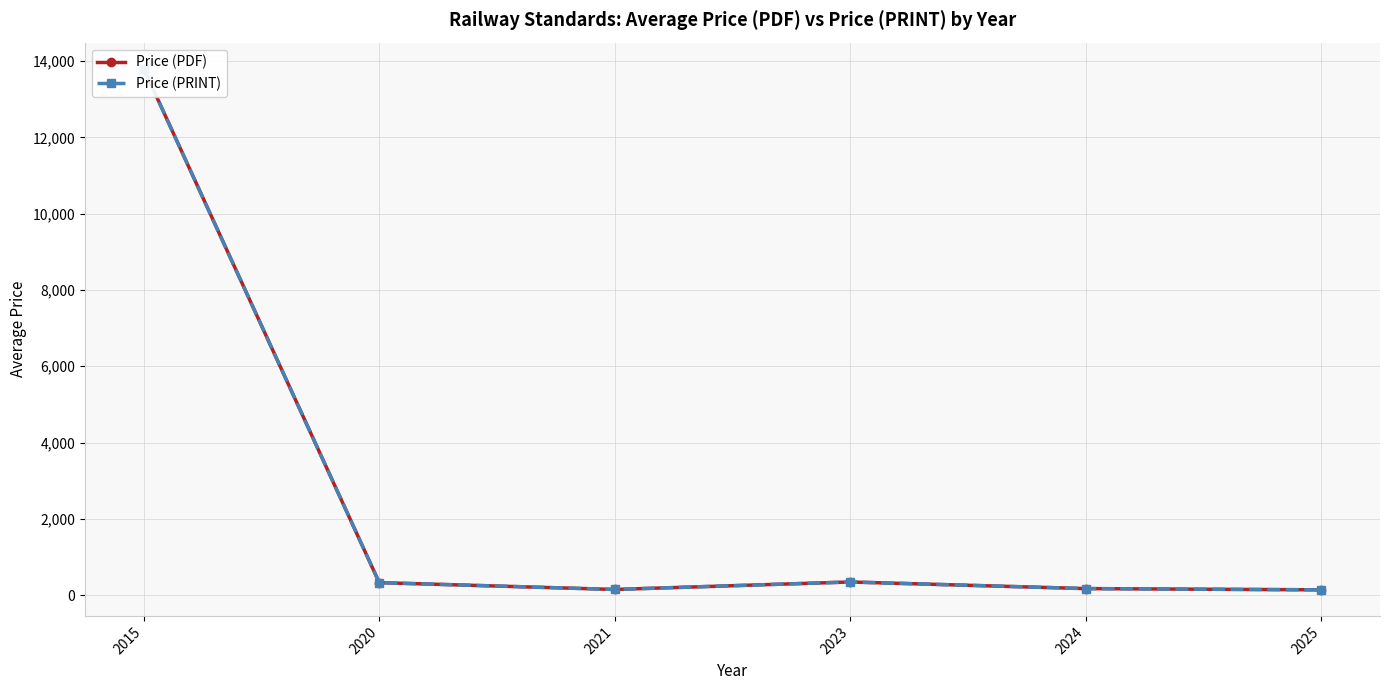

In Price (PRINT), how many points are higher than both neighbors (excluding endpoints)?

1